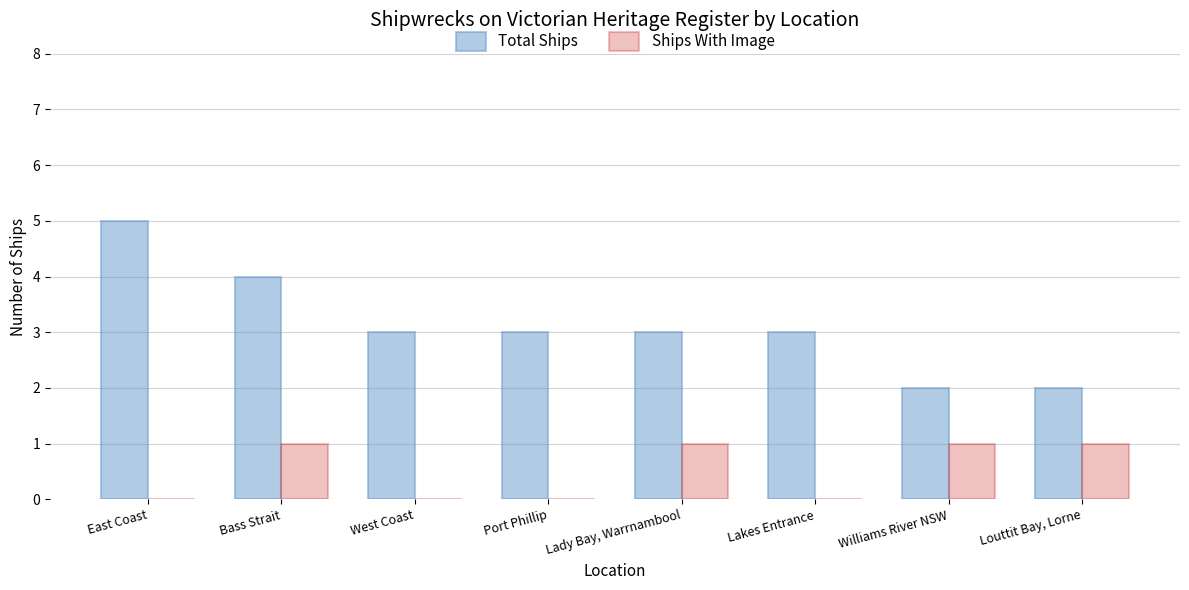

Reading right to left, extract all data points from this chart.

Total Ships: 2	2	3	3	3	3	4	5
Ships With Image: 1	1	0	1	0	0	1	0